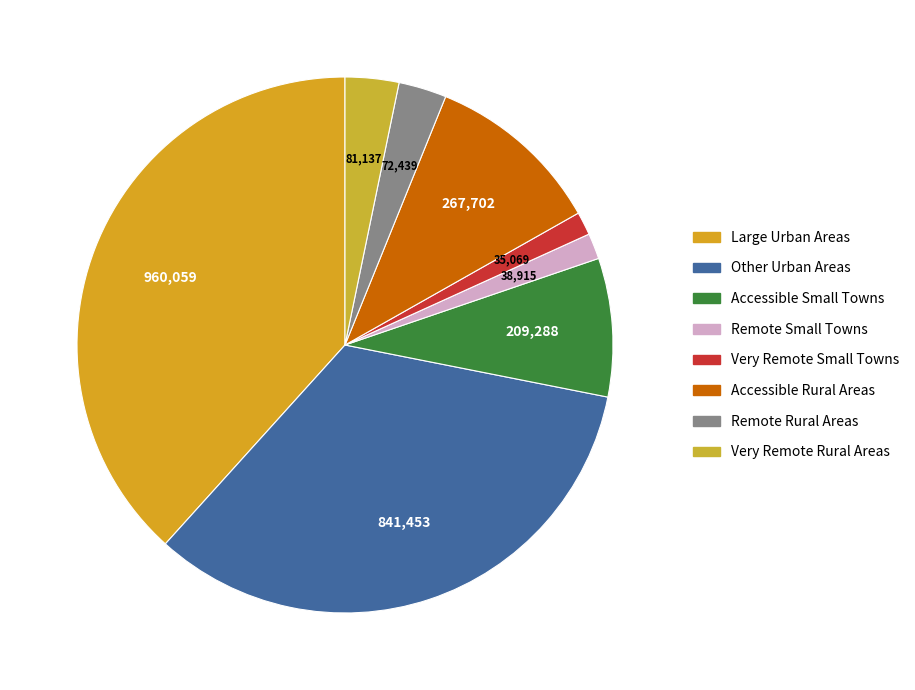

What percentage is the Remote Rural Areas slice, to the nearest percent?

3%